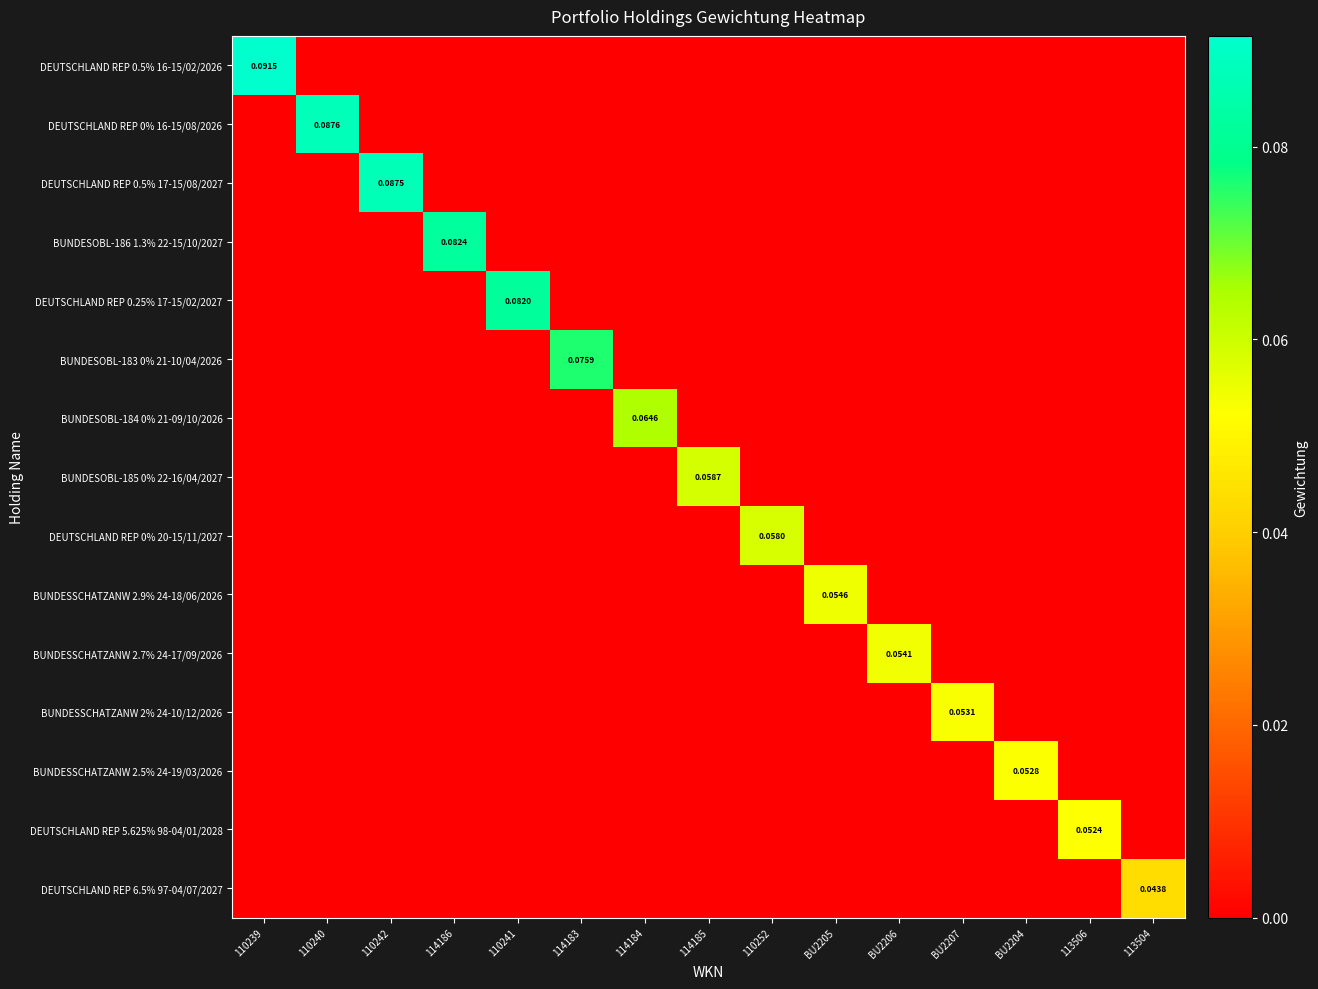

Which series changed the most between 110239 and 113506?

DEUTSCHLAND REP 0.5% 16-15/02/2026